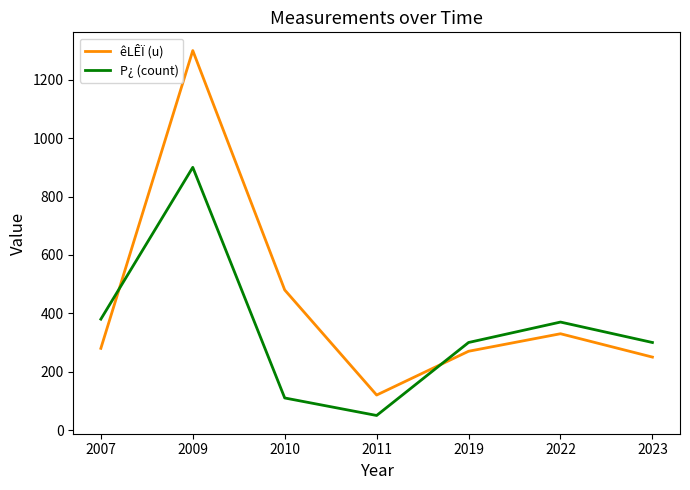

Reading left to right, extract all data points from this chart.

êLÊÏ (u): 280	1300	480	120	270	330	250
P¿ (count): 380	900	110	50	300	370	300